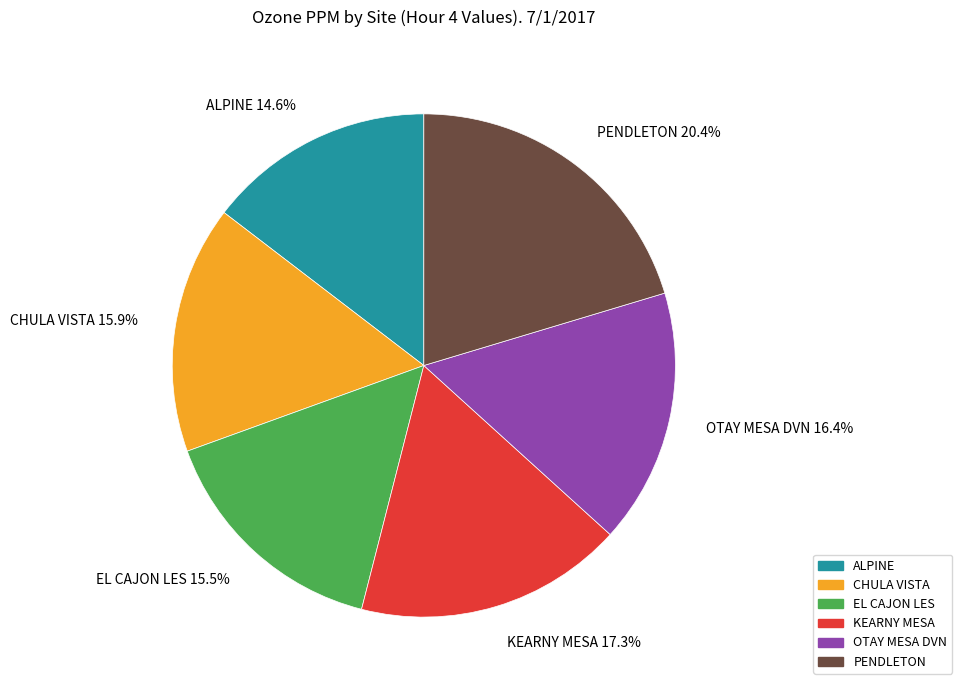

What percentage is the CHULA VISTA slice, to the nearest percent?

16%